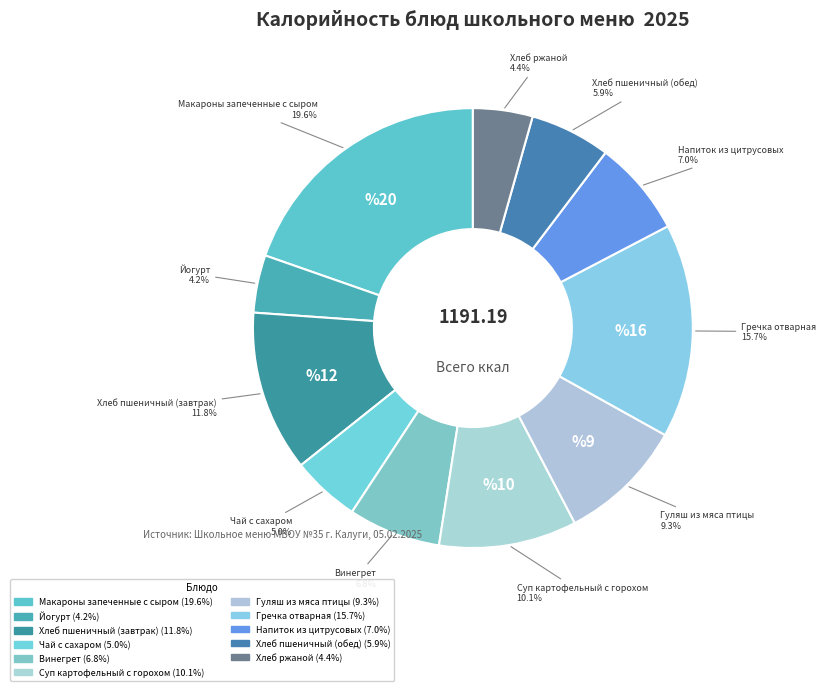

How many slices are in this pie chart?

11